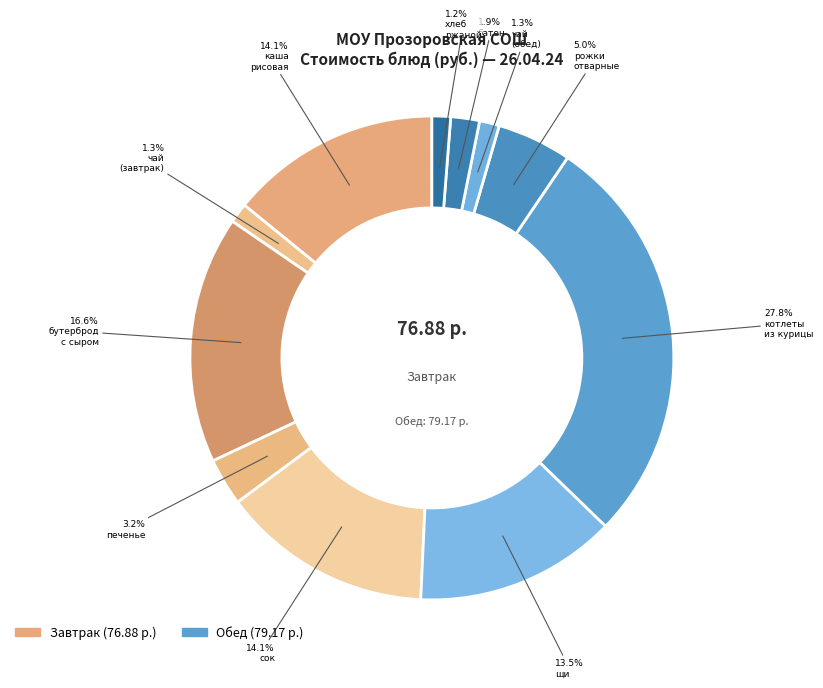

How many slices are in this pie chart?

11